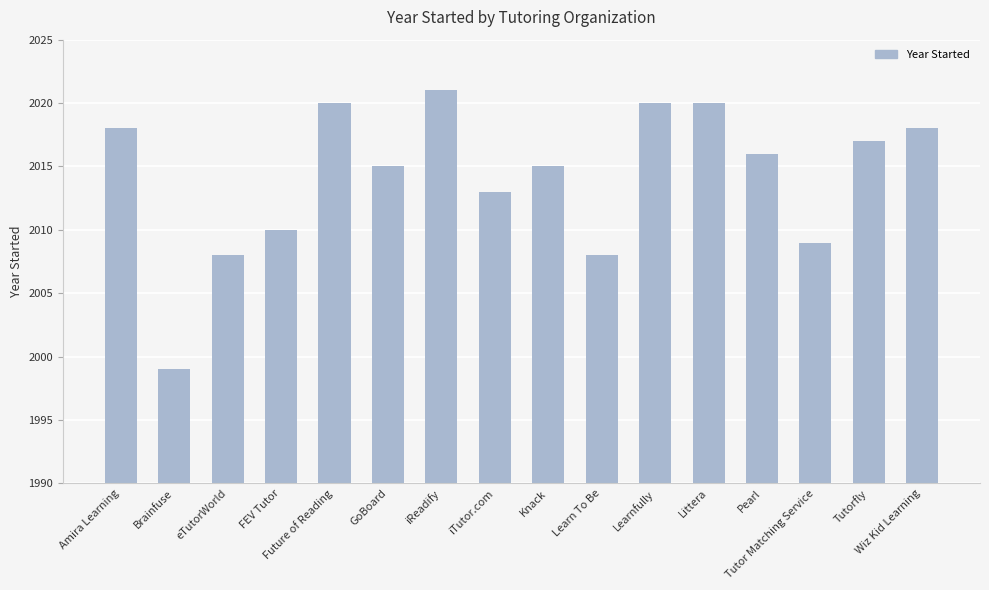

What is the smallest value displayed?

1999